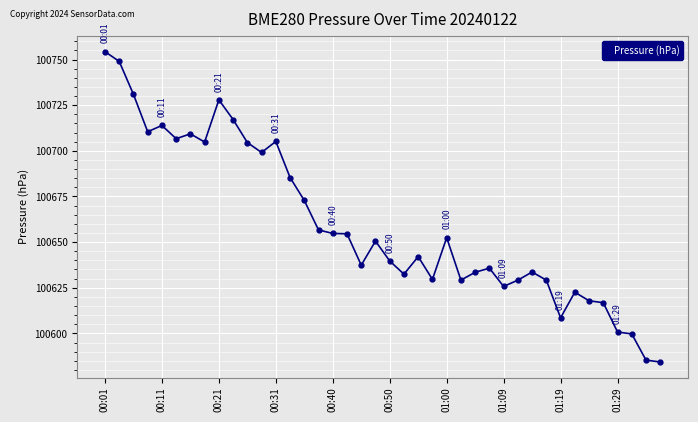

How many data points does each series have?

40